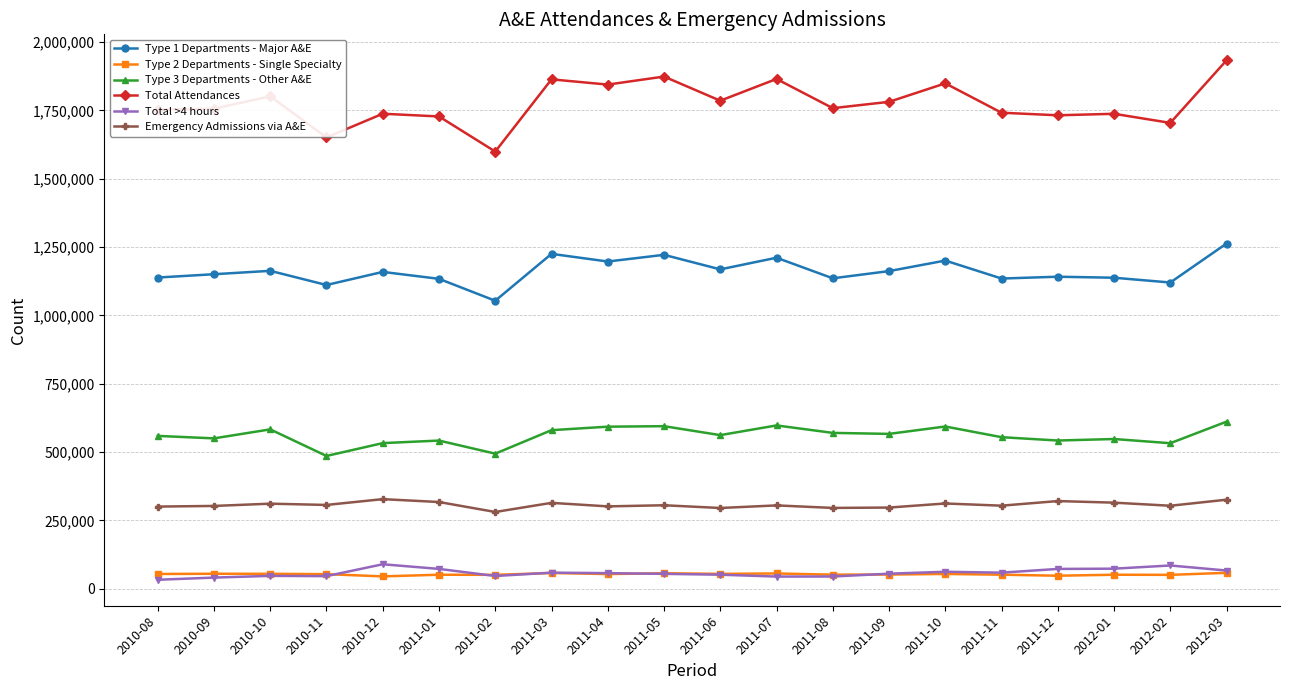

Count the number of categories in the chart.

20